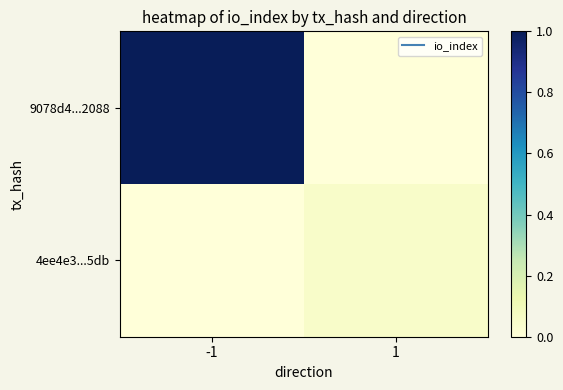

Which series has the largest range (max minus min)?

9078d4...2088